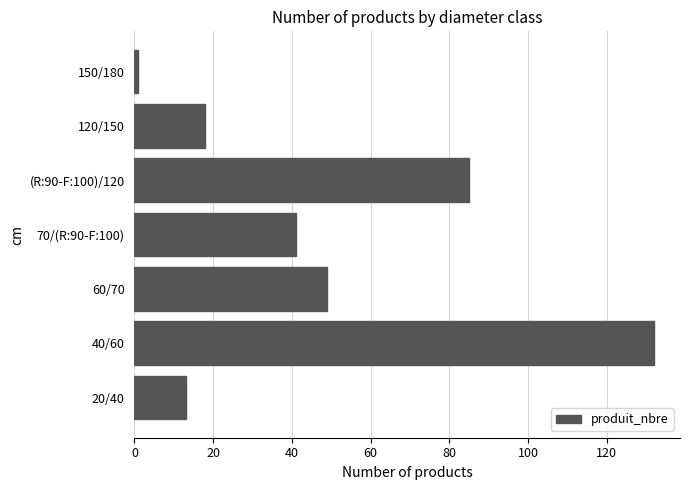

Which label corresponds to the smallest value in the chart?

150/180